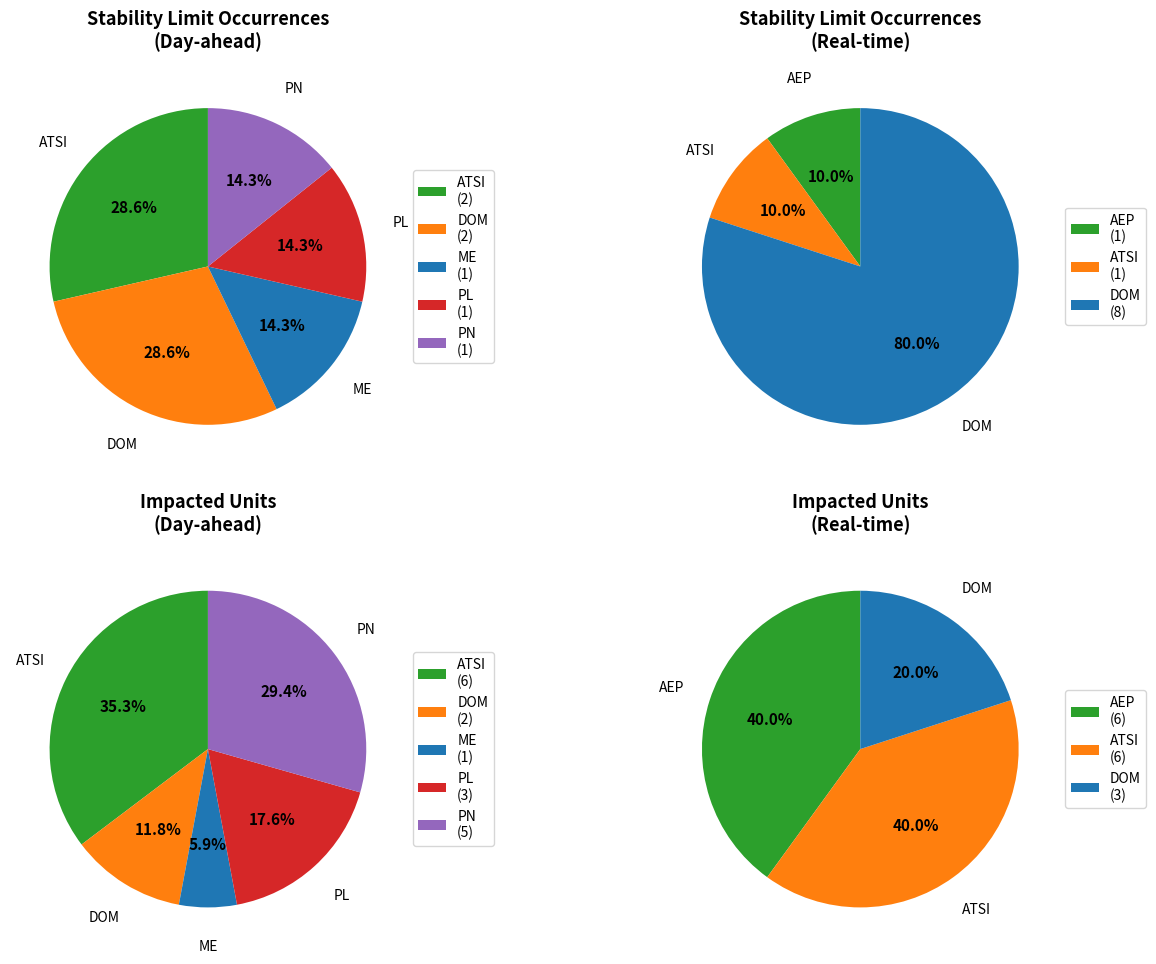

What is the largest slice in the pie chart?

DOM